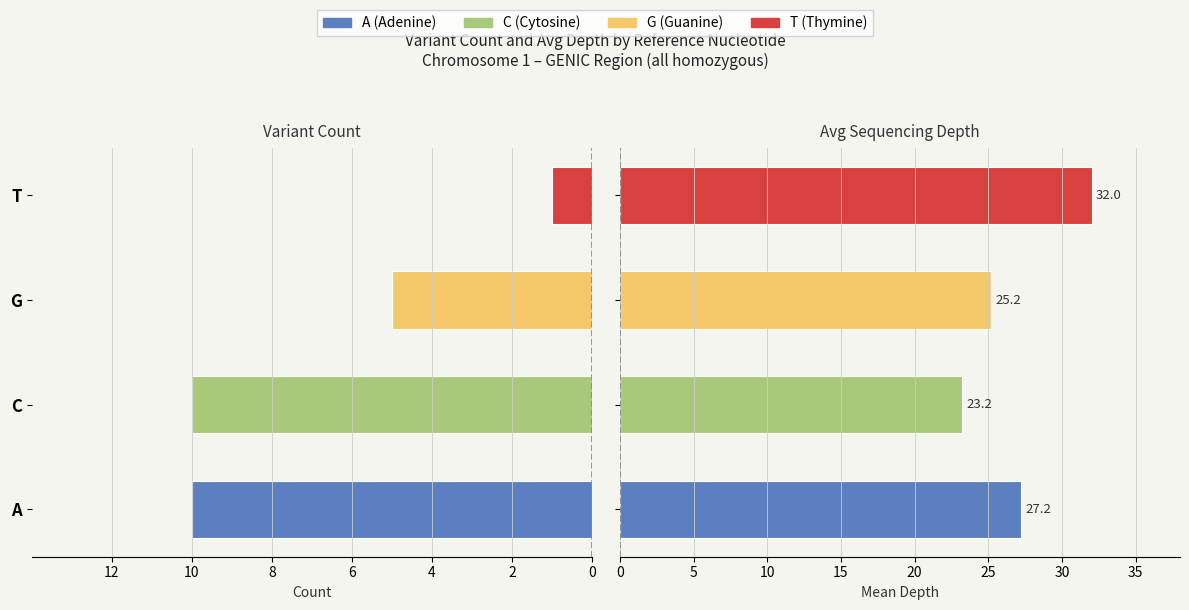

Which has a higher value, A or C?

A